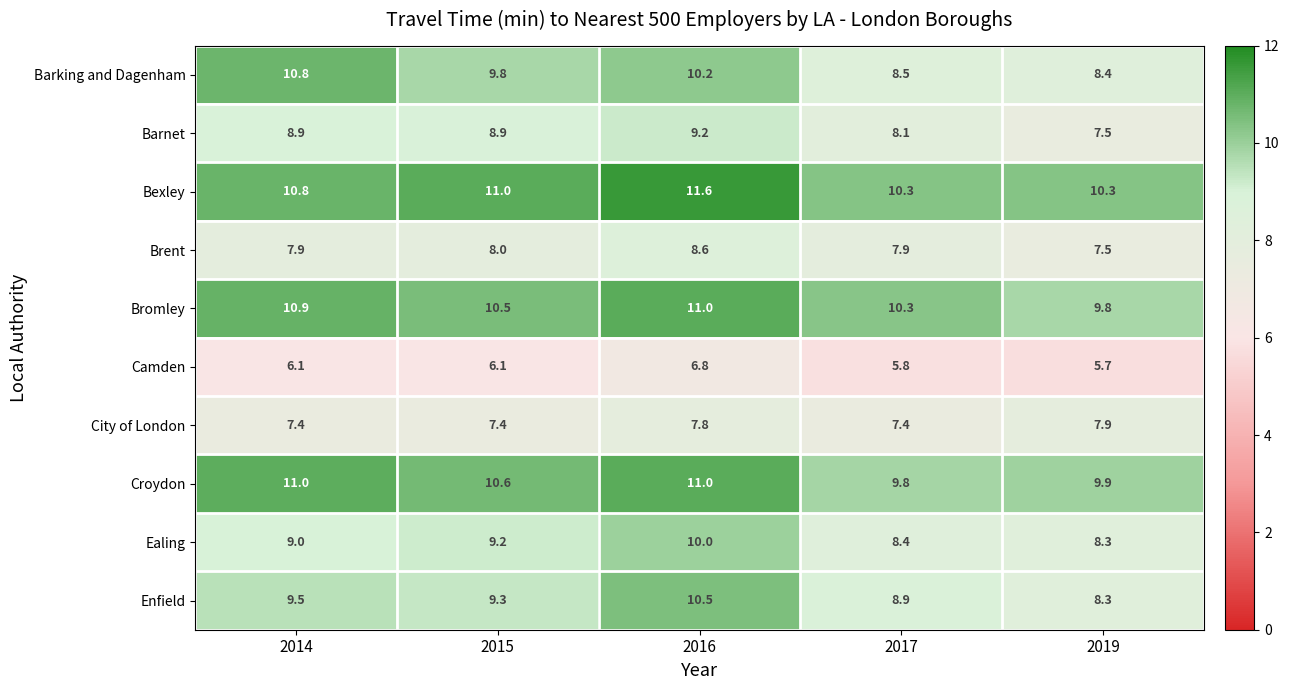

The value of Brent at 2015 is 2.8. True or false?

False